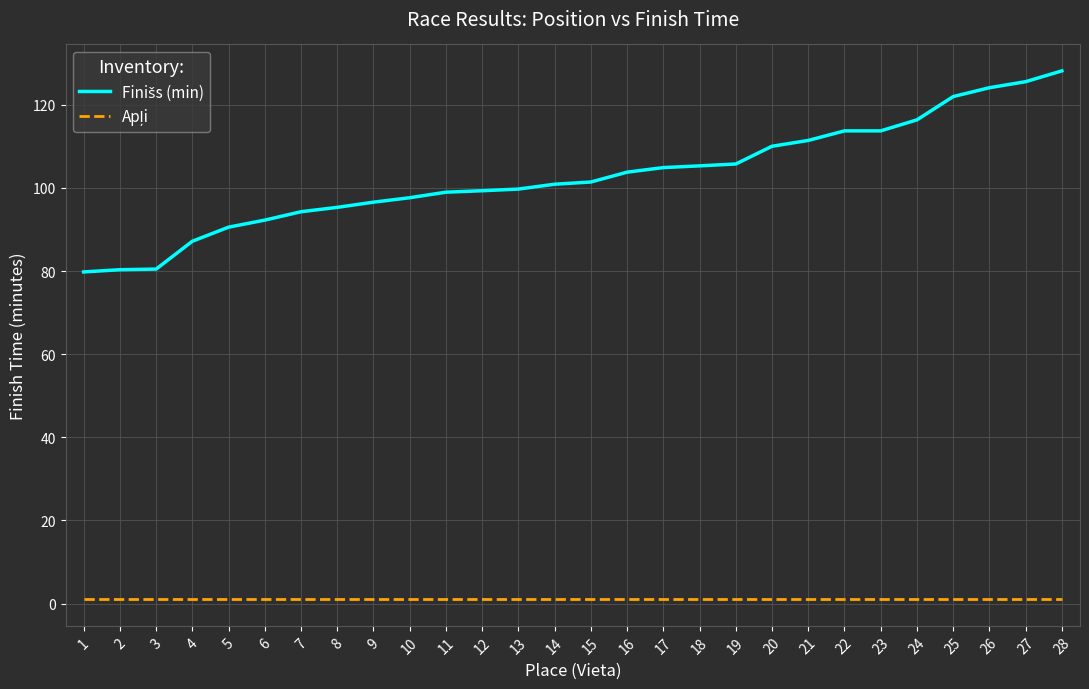

What is the greatest value displayed?

128.2